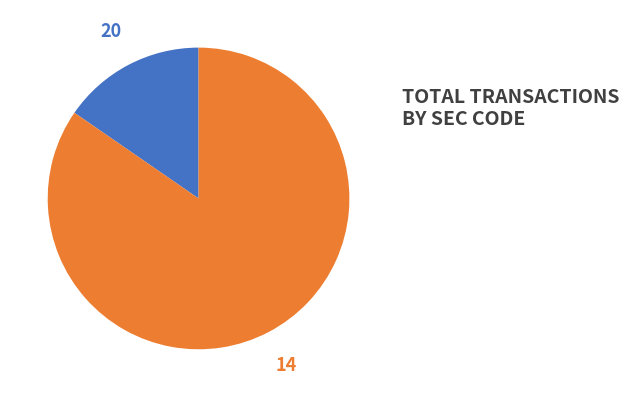

To the nearest percent, what portion does 20 represent?

15%